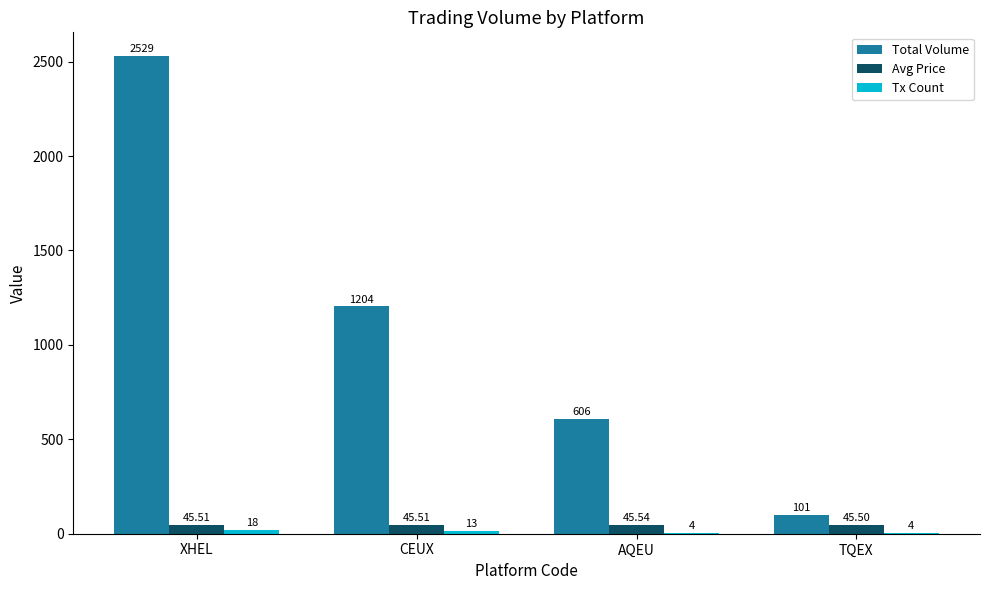

What is the sum of all Avg Price values?

182.1